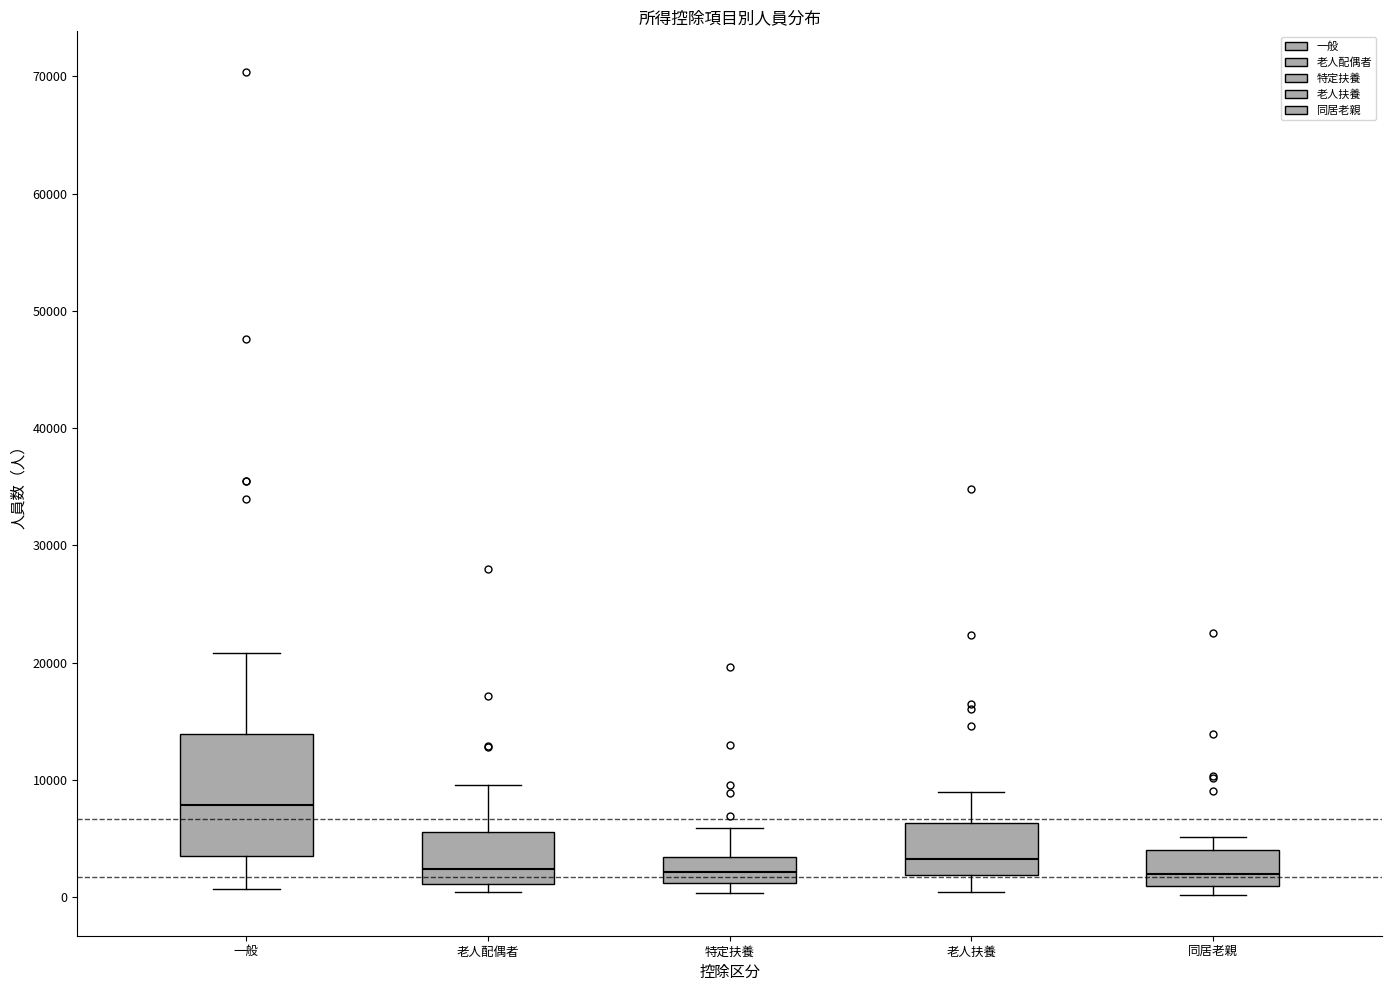

Reading left to right, transcribe this box plot: for each box, give where its median line is, the range the box spans, and where its two whiskers end, as read against the y-axis. The values are not printed on the chart, so give them approximately, as read against the axis.

一般: median 8000, box 3000 to 14000, whiskers 1000 to 21000
老人配偶者: median 2000, box 1000 to 6000, whiskers 0 to 10000
特定扶養: median 2000, box 1000 to 3000, whiskers 0 to 6000
老人扶養: median 3000, box 2000 to 6000, whiskers 0 to 9000
同居老親: median 2000, box 1000 to 4000, whiskers 0 to 5000